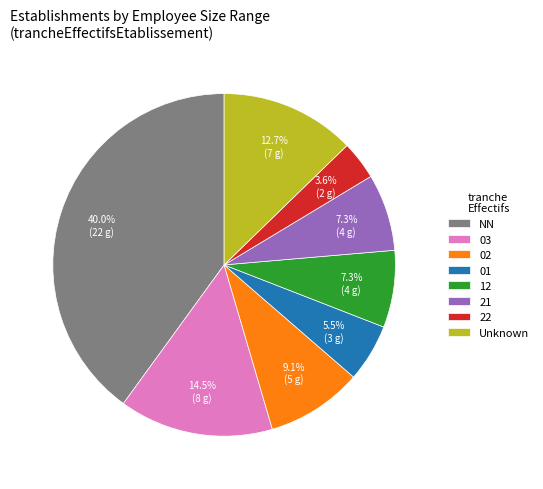

Which slice is the largest?

NN